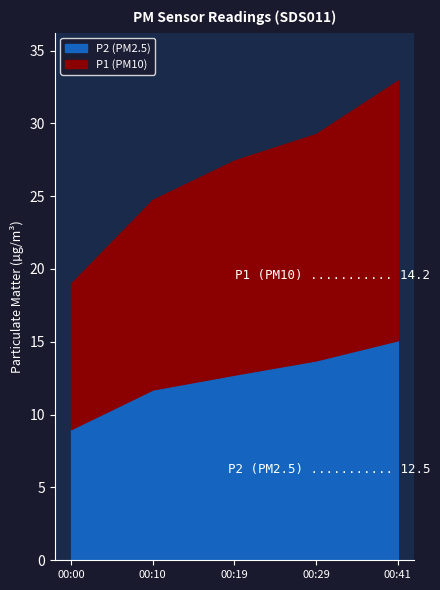

How many distinct data groups are displayed?

2